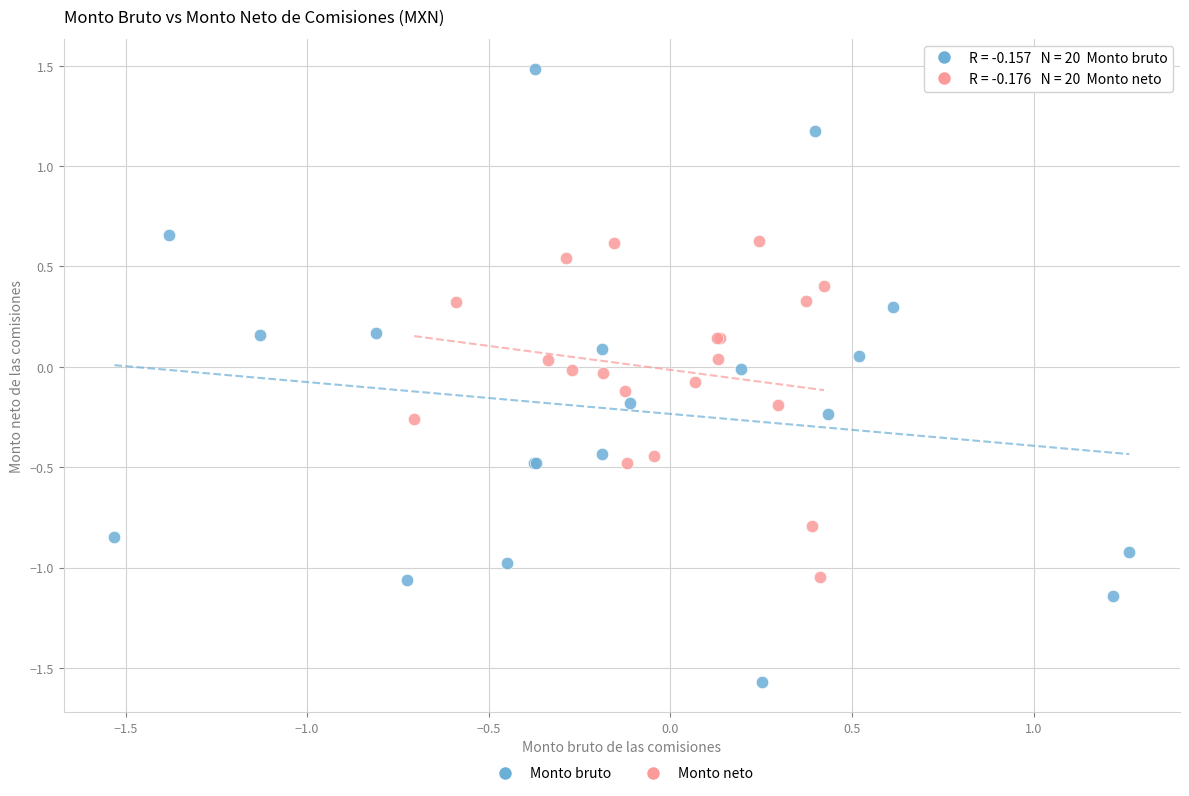

Which series contains the highest Y value?

Monto bruto